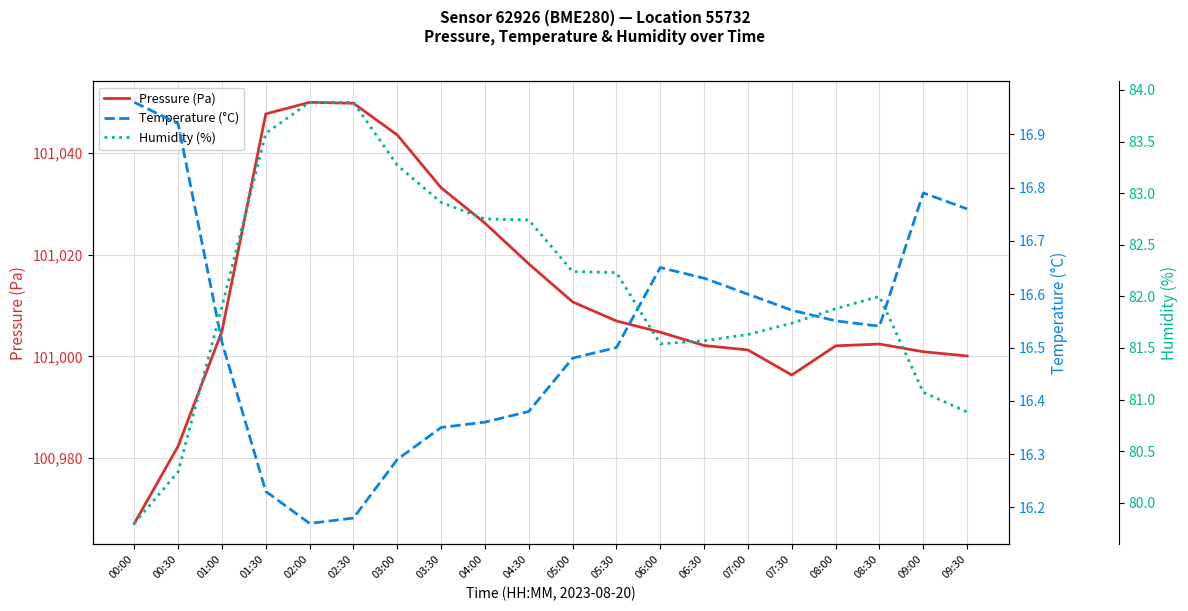

Between 08:30 and 01:00, which is larger?

01:00